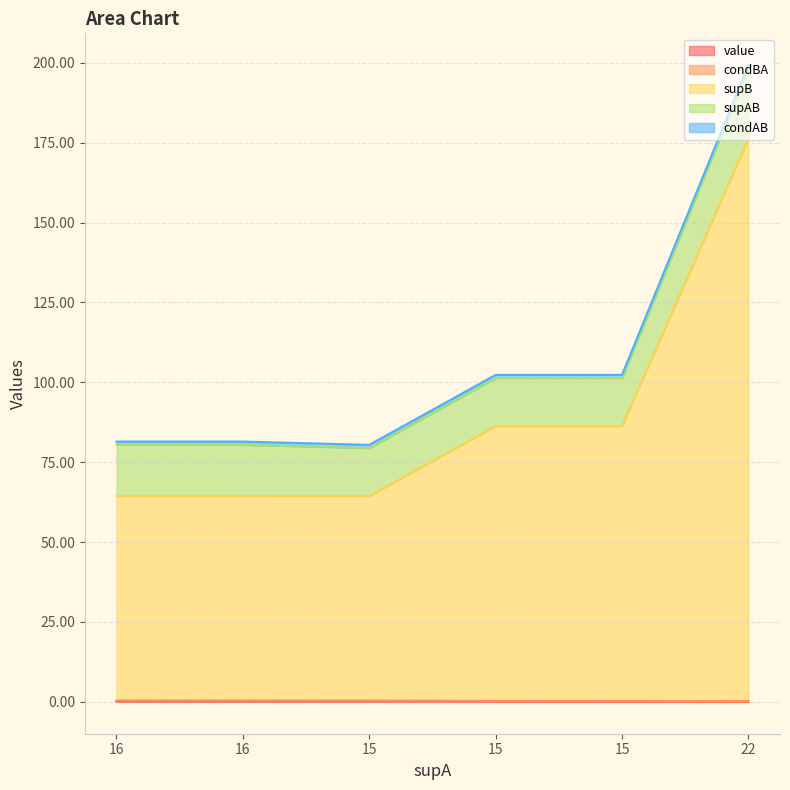

Which series has the widest spread of values?

supB